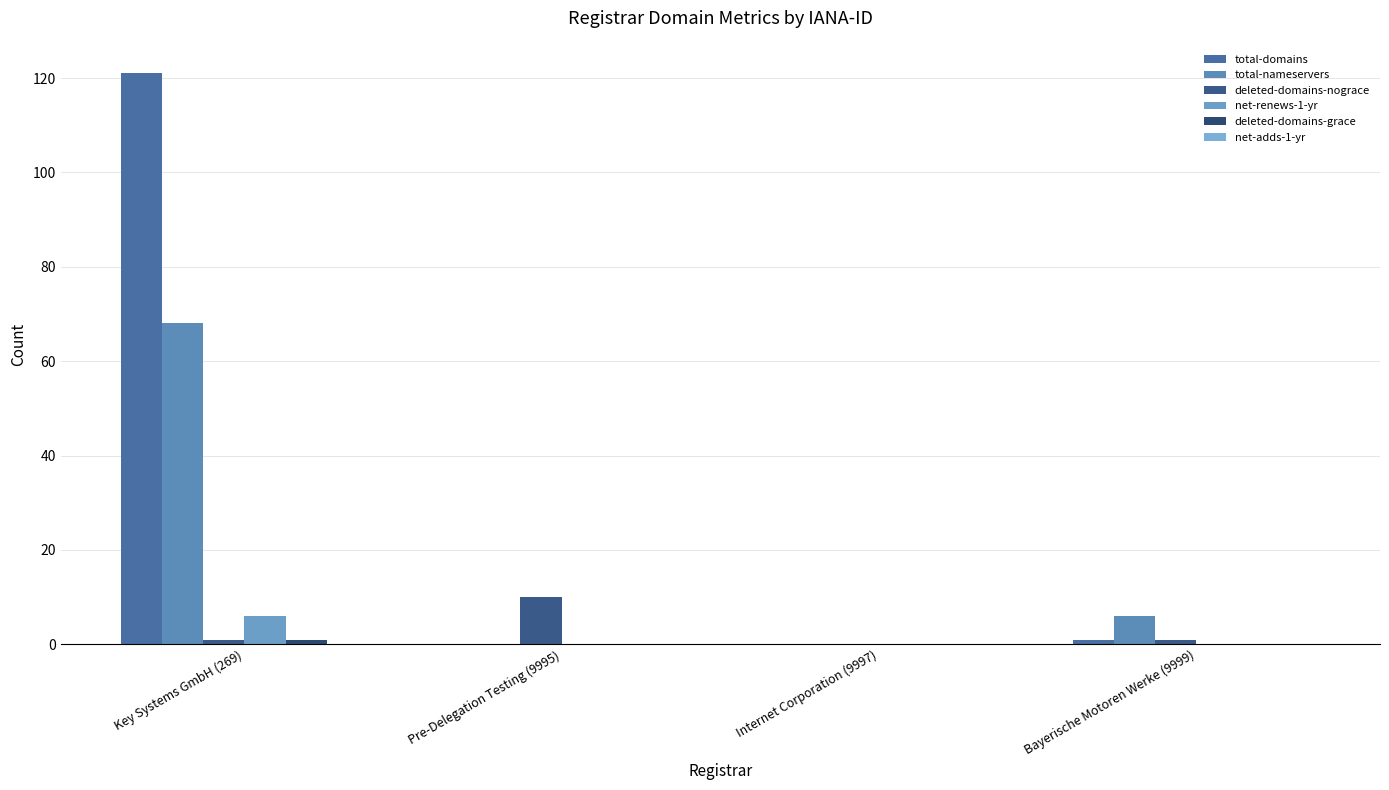

What position from the right is Internet Corporation (9997)?

2